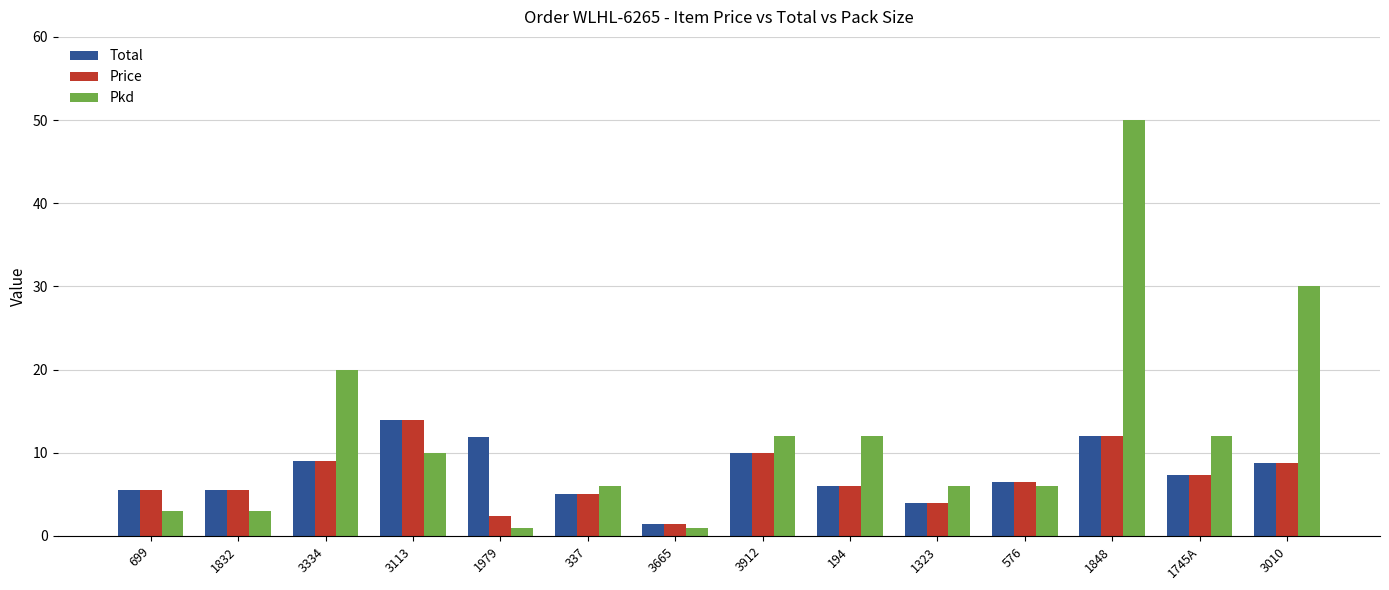

Which category has the highest value in the Total series?

3113